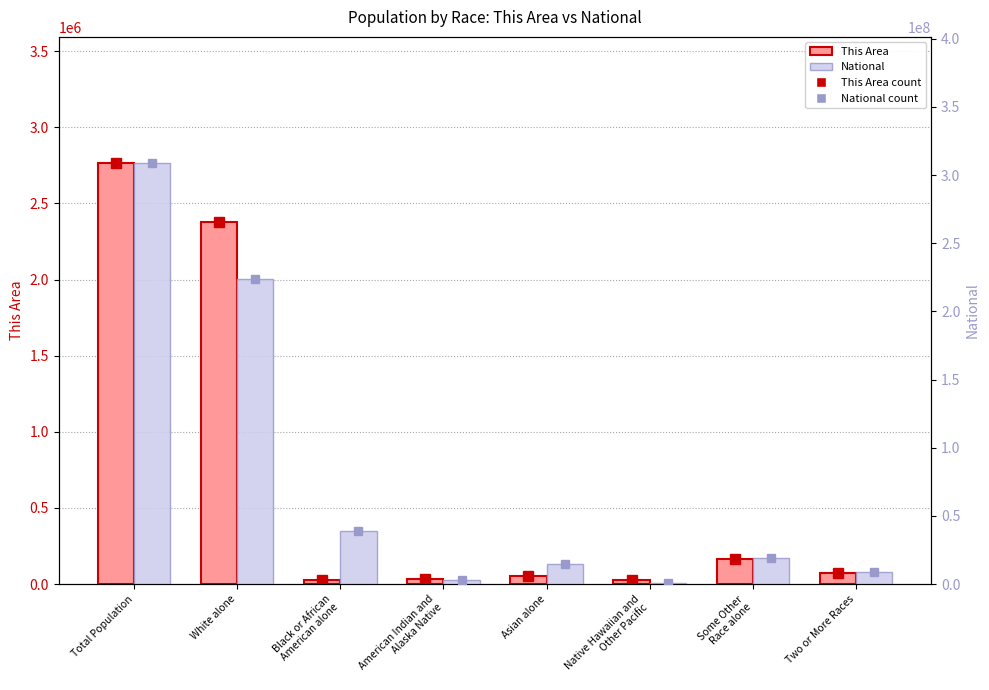

At which category is the sum across all series the highest?

Total Population